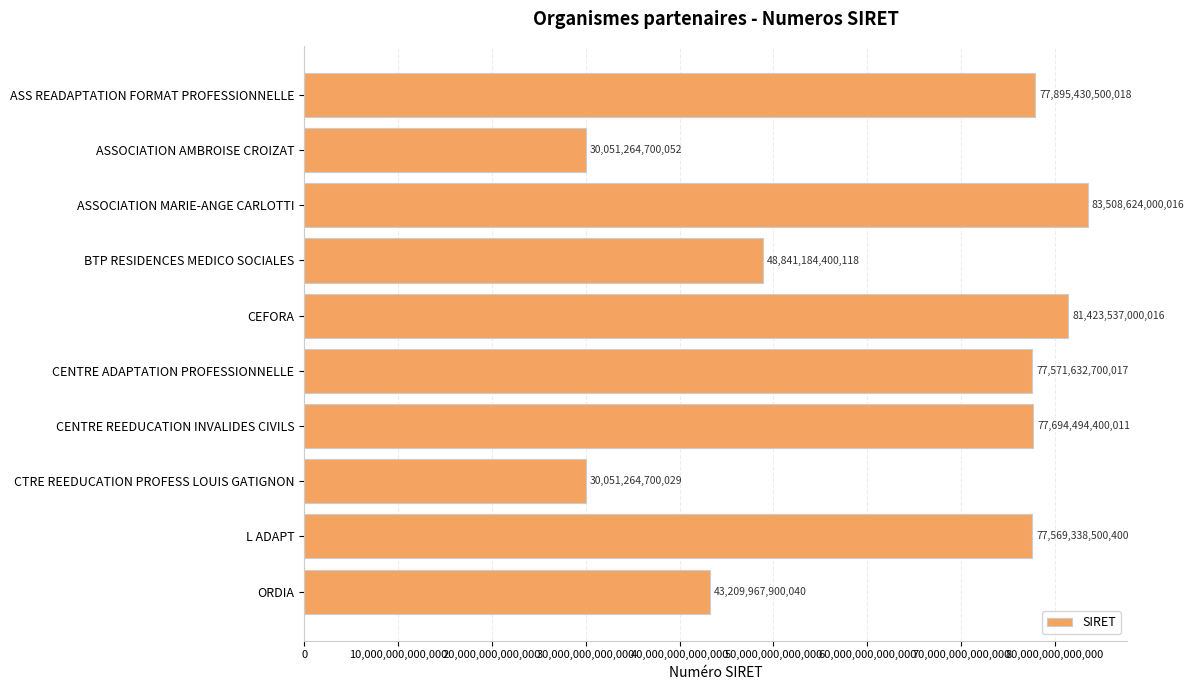

What is the label of the 7th bar from the bottom?

BTP RESIDENCES MEDICO SOCIALES